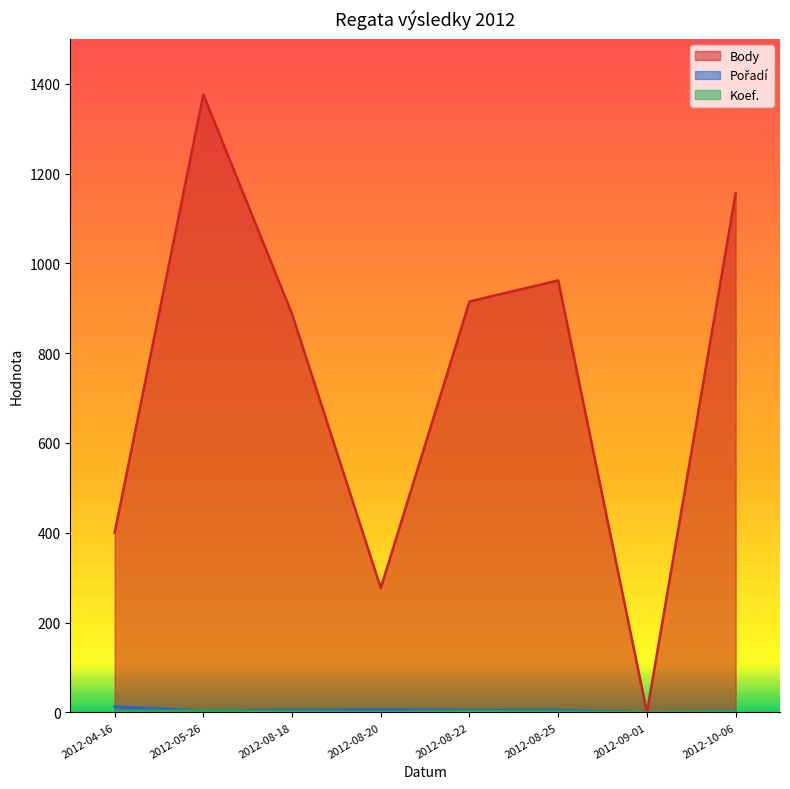

Between 2012-08-22 and 2012-10-06, which series saw the biggest shift?

Body